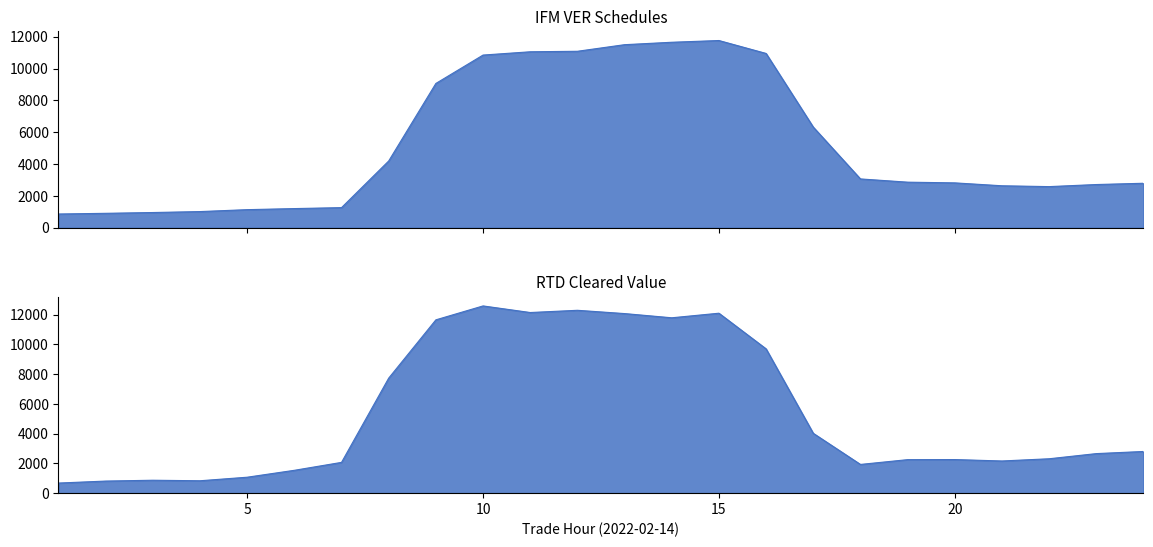

Which series ends up on top after the final intersection of IFM VER Schedules and RTD CLEARED VALUE?

RTD CLEARED VALUE